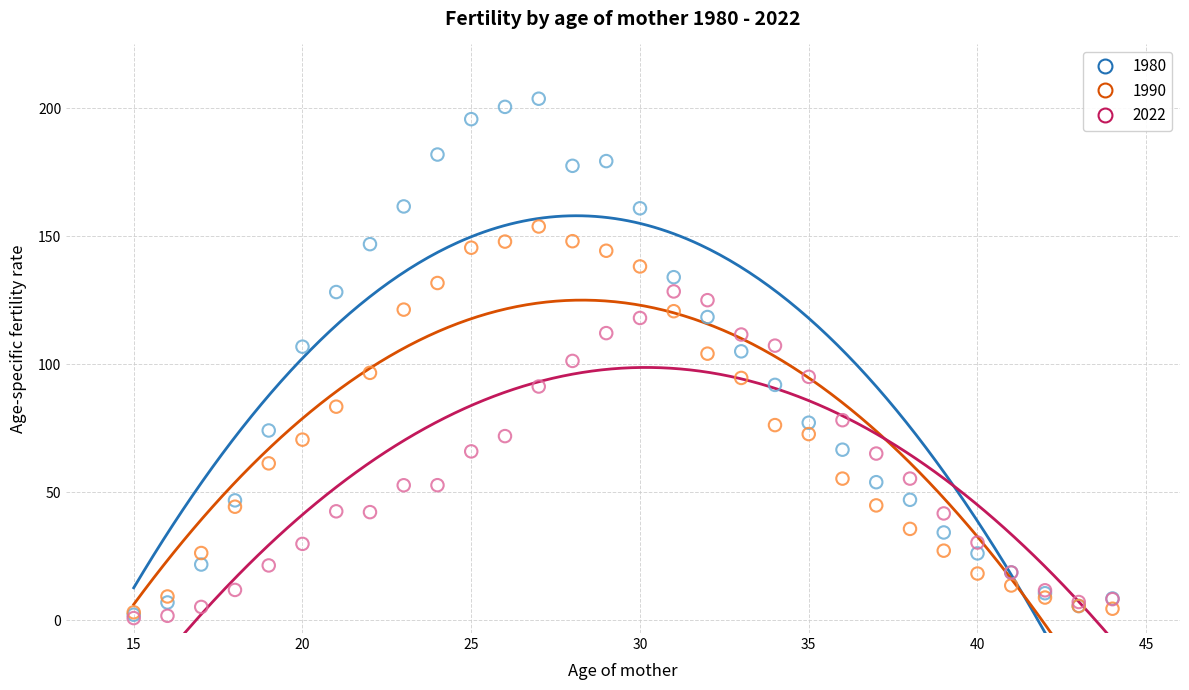

What are all the series names shown in the legend?

1980, 1990, 2022